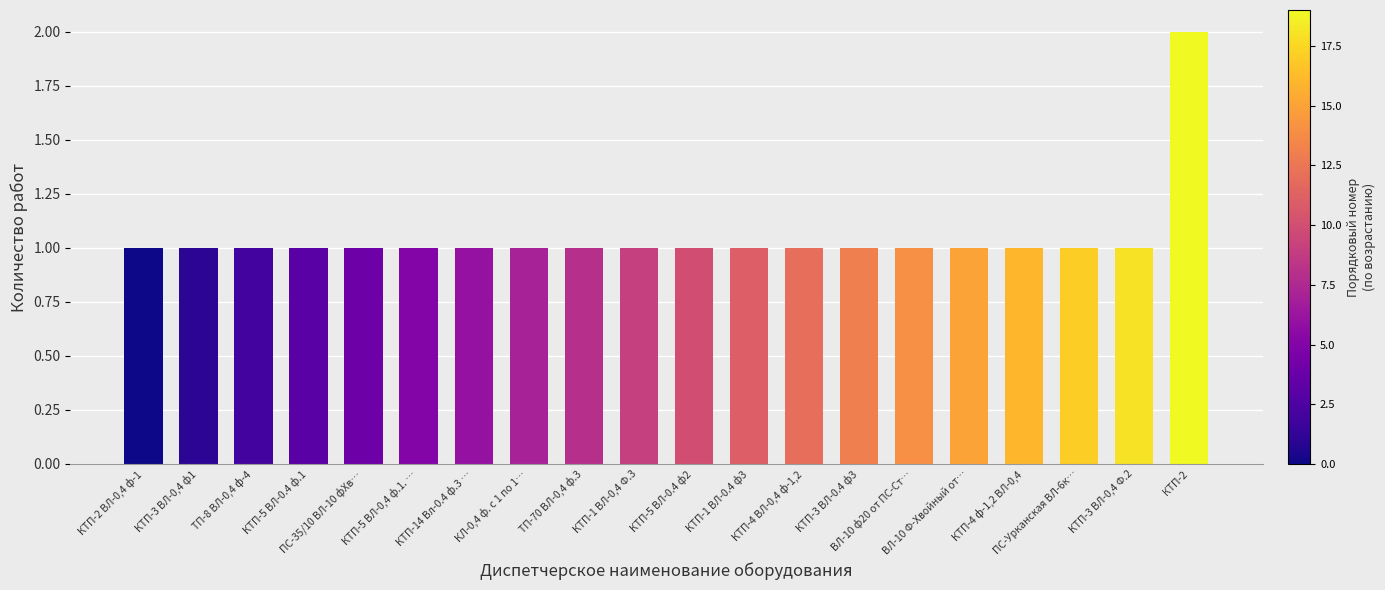

Reading left to right, transcribe all the data shown in this chart.

КТП-2 ВЛ-0,4 ф-1=1	КТП-3 ВЛ-0,4 ф1=1	ТП-8 ВЛ-0,4 ф-4=1	КТП-5 ВЛ-0.4 ф.1=1	ПС-35/10 ВЛ-10 фХв…=1	КТП-5 ВЛ-0,4 ф.1. …=1	КТП-14 Вл-0.4 ф.3 …=1	КЛ-0,4 ф. с 1 по 1…=1	ТП-70 ВЛ-0,4 ф.3=1	КТП-1 ВЛ-0,4 Ф.3=1	КТП-5 ВЛ-0.4 ф2=1	КТП-1 ВЛ-0.4 ф3=1	КТП-4 ВЛ-0,4 ф-1,2=1	КТП-3 ВЛ-0.4 ф3=1	ВЛ-10 ф20 от ПС-Ст…=1	ВЛ-10 Ф-Хвойный от…=1	КТП-4 ф-1,2 ВЛ-0,4=1	ПС-Урканская ВЛ-6к…=1	КТП-3 ВЛ-0,4 Ф.2=1	КТП-2=2